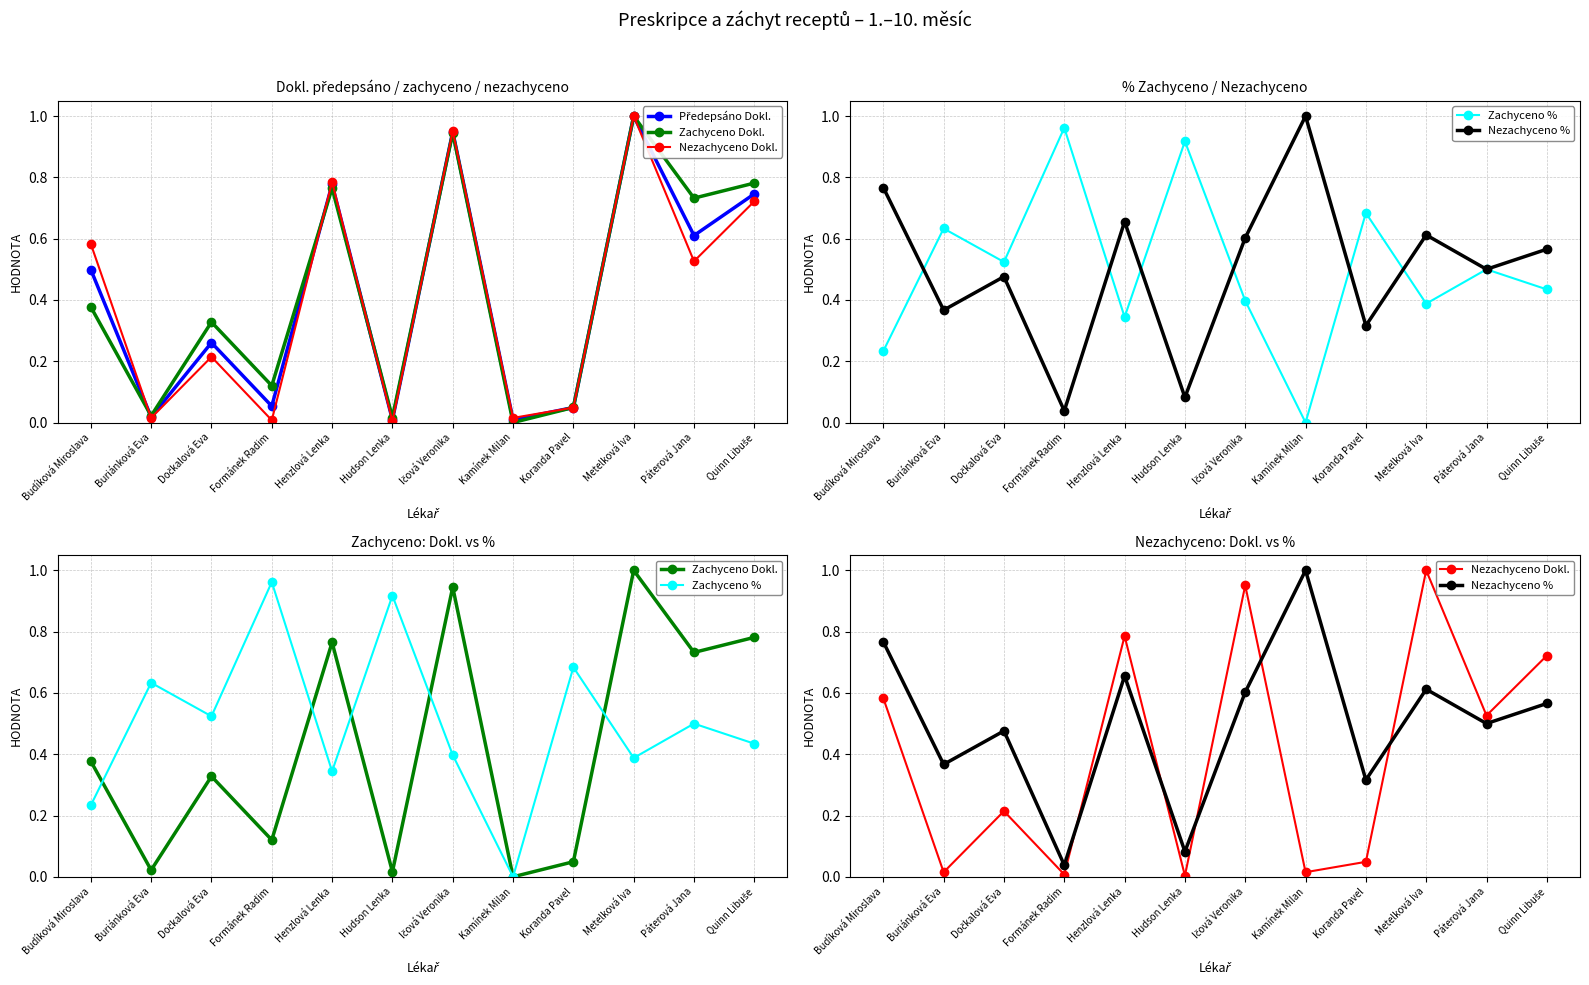

Which series has the largest total across all categories?

Zachyceno %